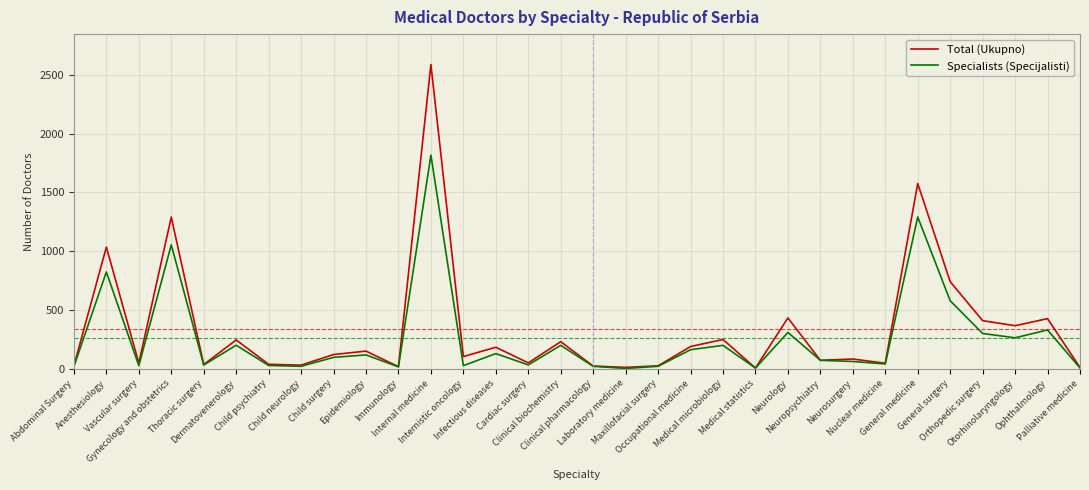

Which category has the highest value in the Specialists (Specijalisti) series?

Internal medicine